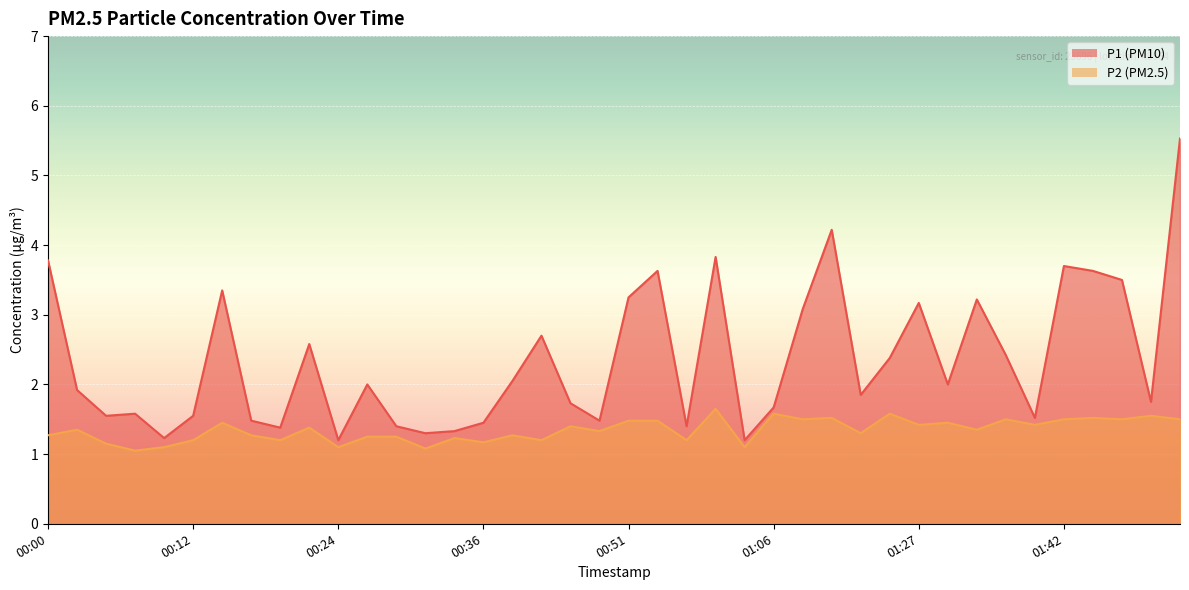

In P2, how many points are higher than both neighbors (excluding endpoints)?

14